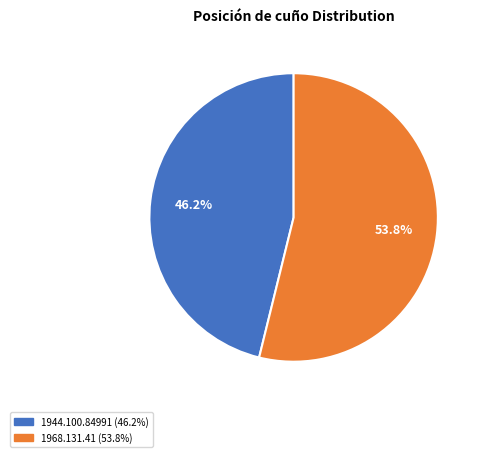

How many slices are in this pie chart?

2